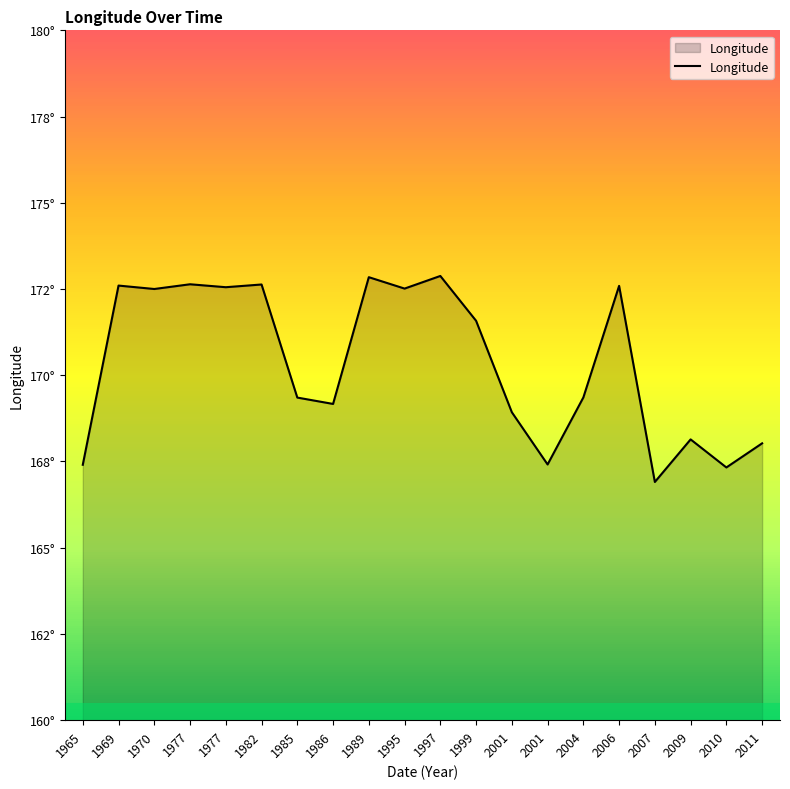

What is the change in value from 1965 to 2009?

+0.7